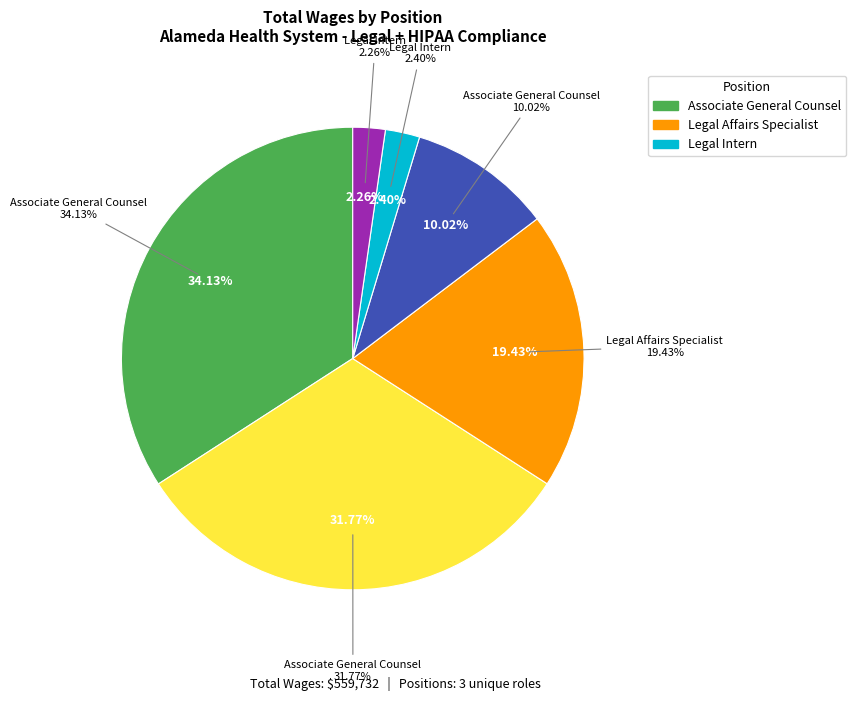

Does Legal Intern (12663) represent more than half of the total?

No